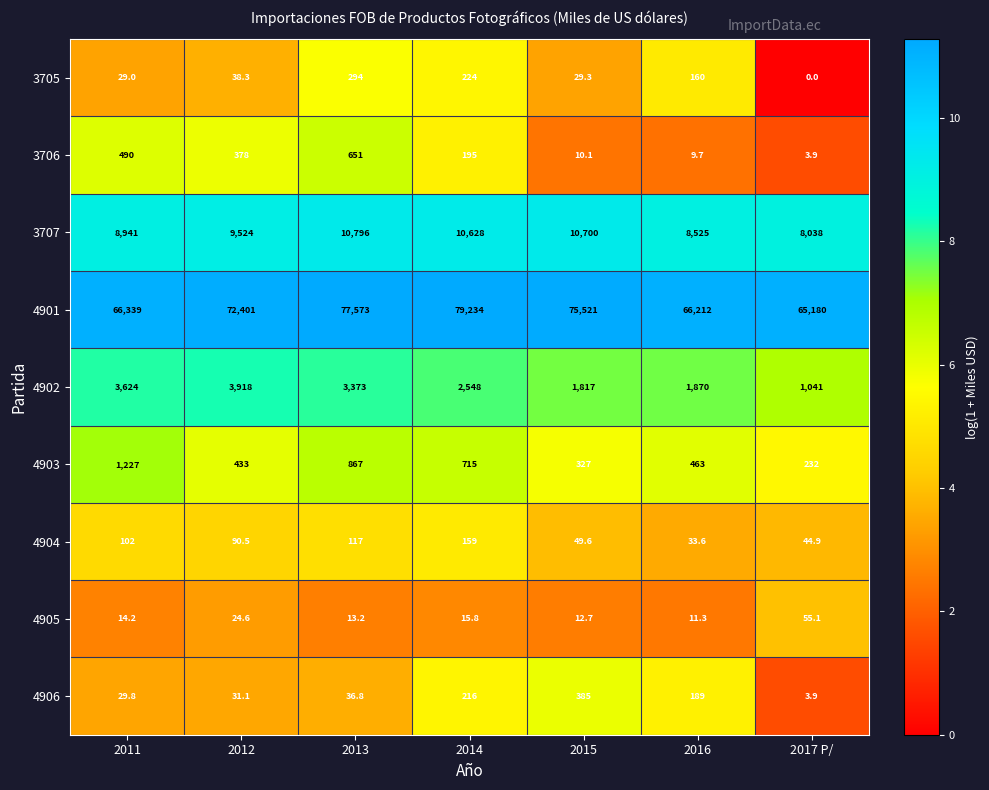

Which category has the highest value across all series?

2014